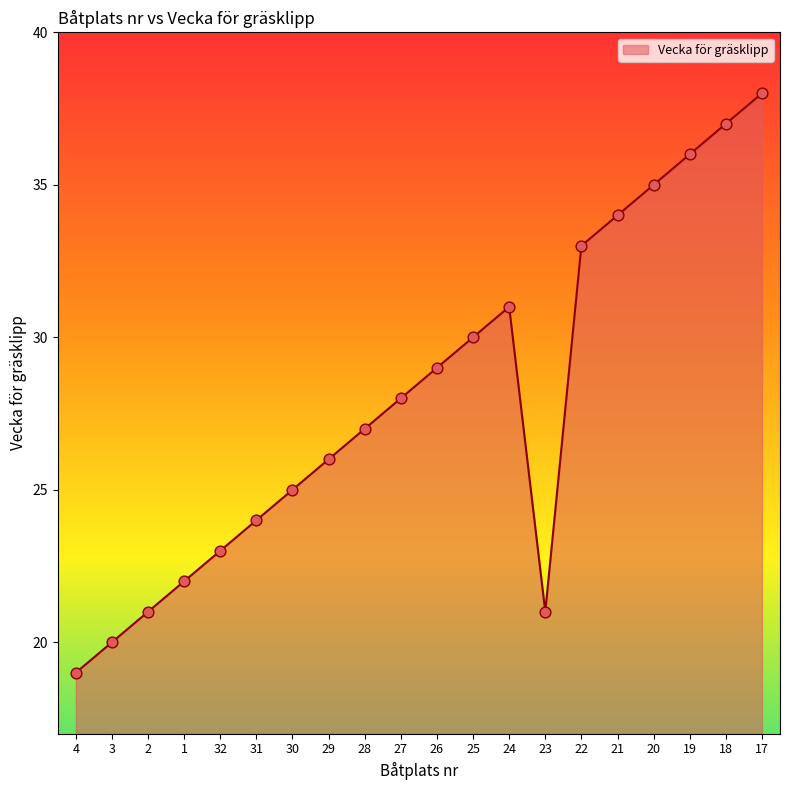

What is the change in value from 26 to 21?

+5